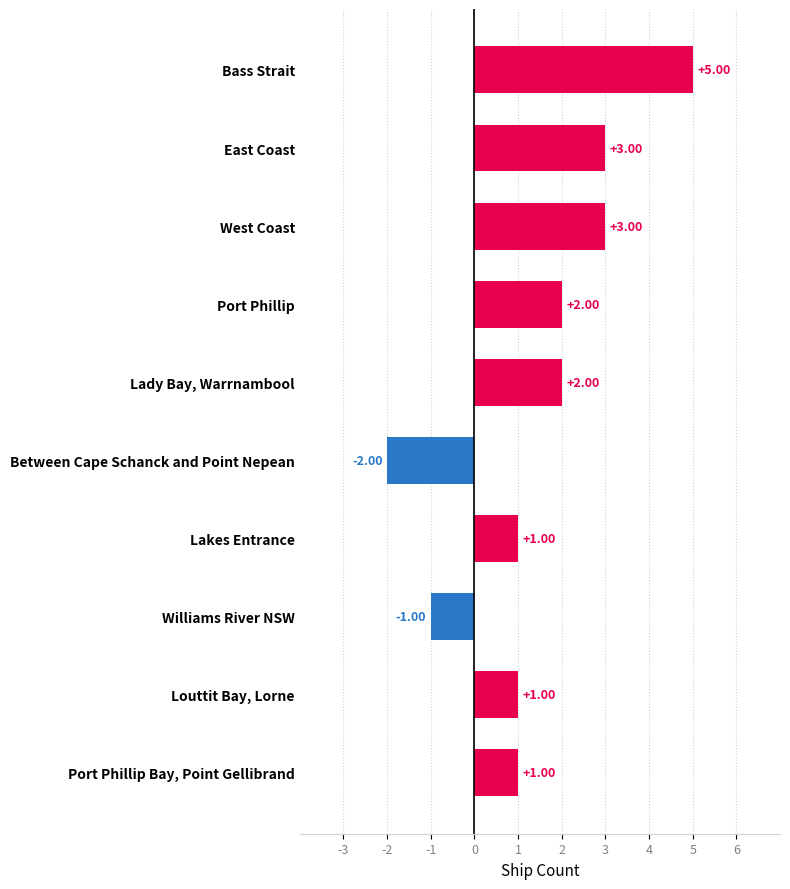

Which has a higher value, Between Cape Schanck and Point Nepean or Bass Strait?

Bass Strait